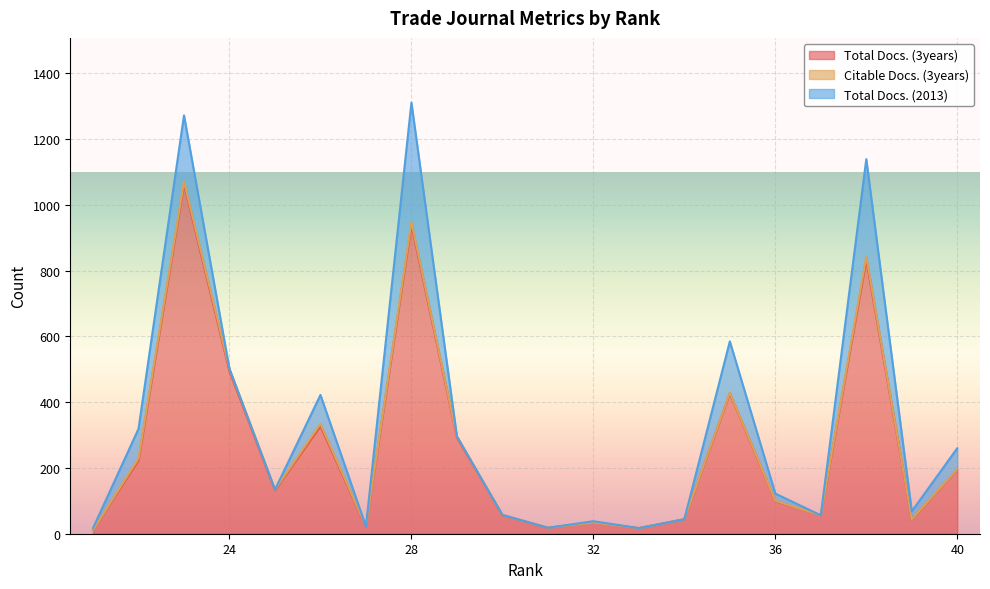

Reading left to right, extract all data points from this chart.

Total Docs. (3years): 40=195	39=43	38=833	37=56	36=99	35=427	34=44	33=17	32=34	31=18	30=57	29=293	28=939	27=21	26=327	25=132	24=494	23=1063	22=223	21=11
Citable Docs. (3years): 40=1	39=1	38=10	37=0	36=1	35=2	34=0	33=0	32=0	31=0	30=0	29=3	28=9	27=1	26=7	25=2	24=7	23=8	22=6	21=0
Total Docs. (2013): 40=64	39=24	38=296	37=0	36=22	35=156	34=0	33=0	32=4	31=0	30=0	29=0	28=363	27=0	26=88	25=0	24=0	23=201	22=90	21=6